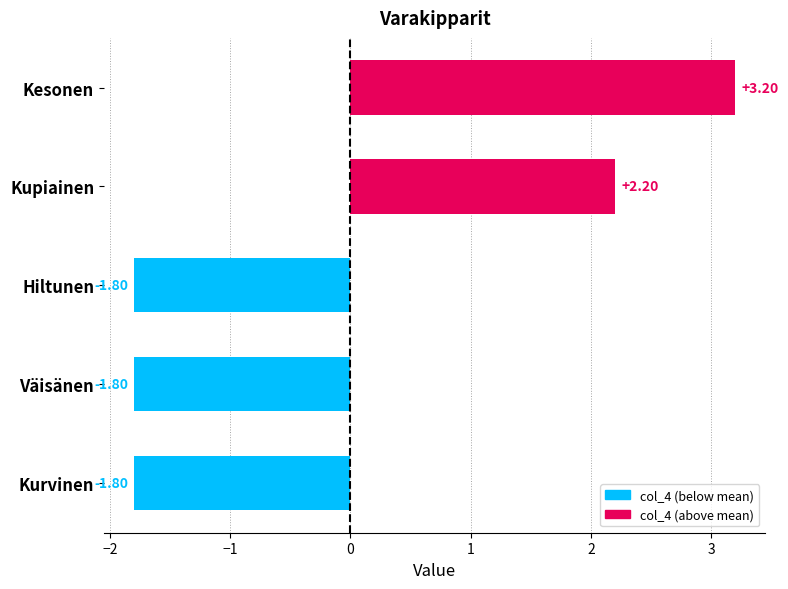

What is the sum of the values at Kesonen and Väisänen?

1.4